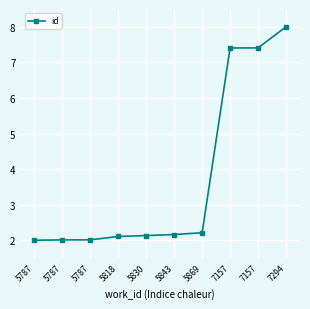

Rank the categories by value from lowest to highest.

5787, 5787, 5787, 5818, 5830, 5843, 5869, 7157, 7157, 7294